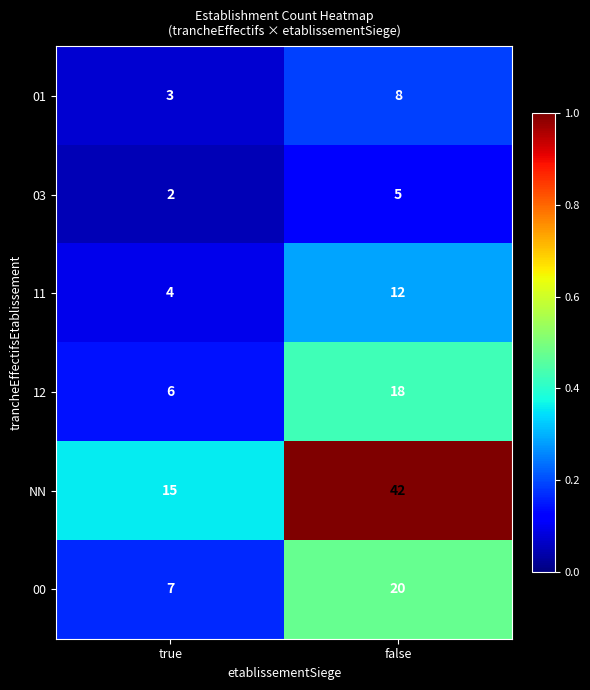

Reading left to right, extract all data points from this chart.

01: 3	8
03: 2	5
11: 4	12
12: 6	18
NN: 15	42
00: 7	20